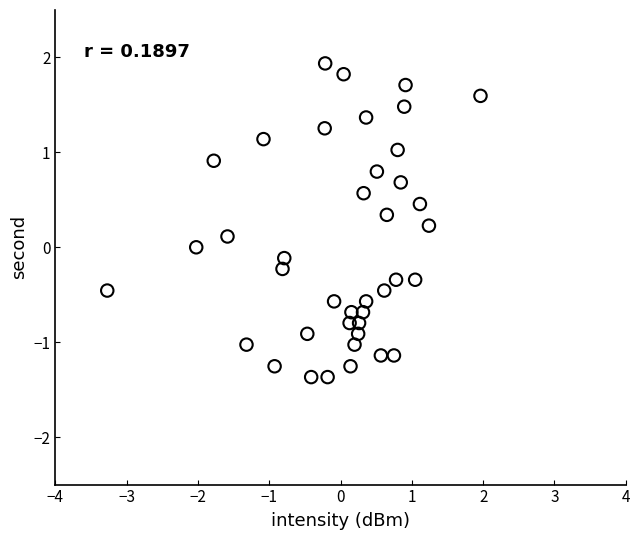

What is the range of Y values (max minus min)?

3.3